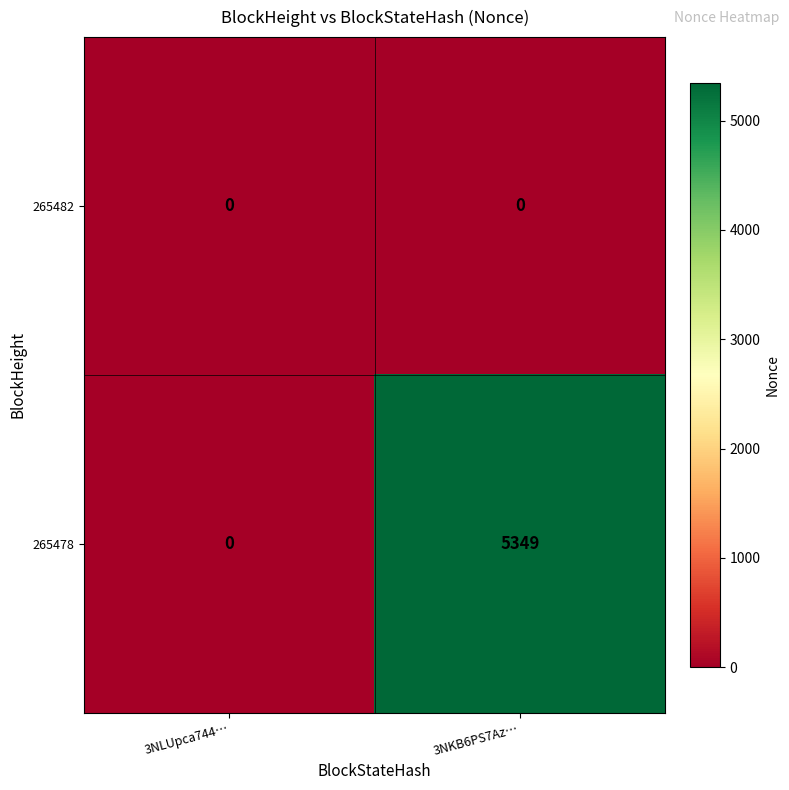

True or false: 265478 has a value of 2477 at 3NLUpca744….

False